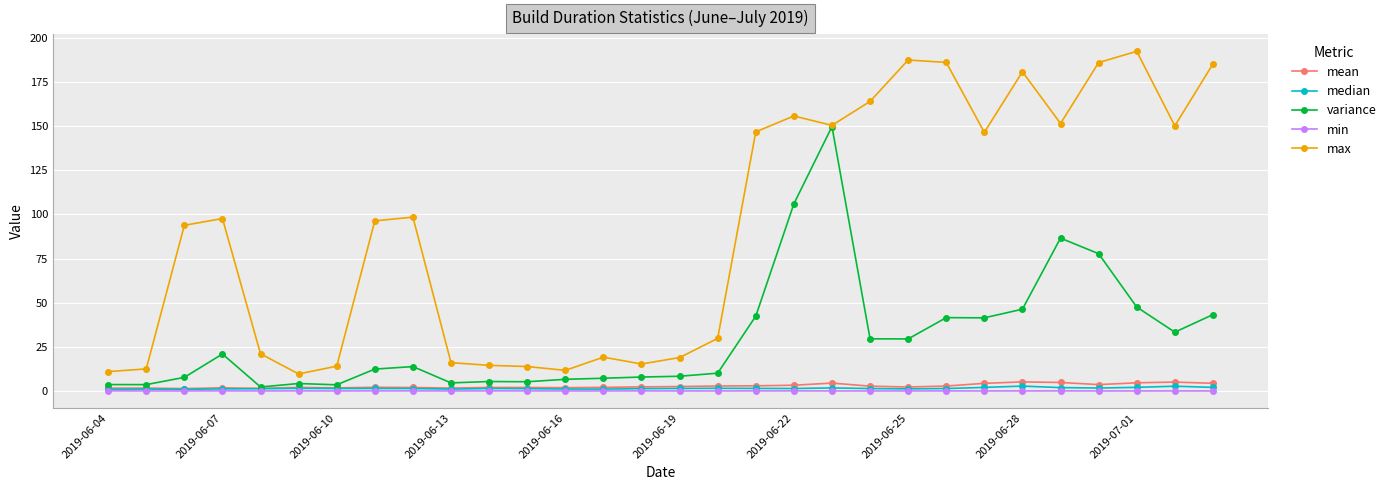

True or false: variance has more than 2 points higher than both neighbors.

True